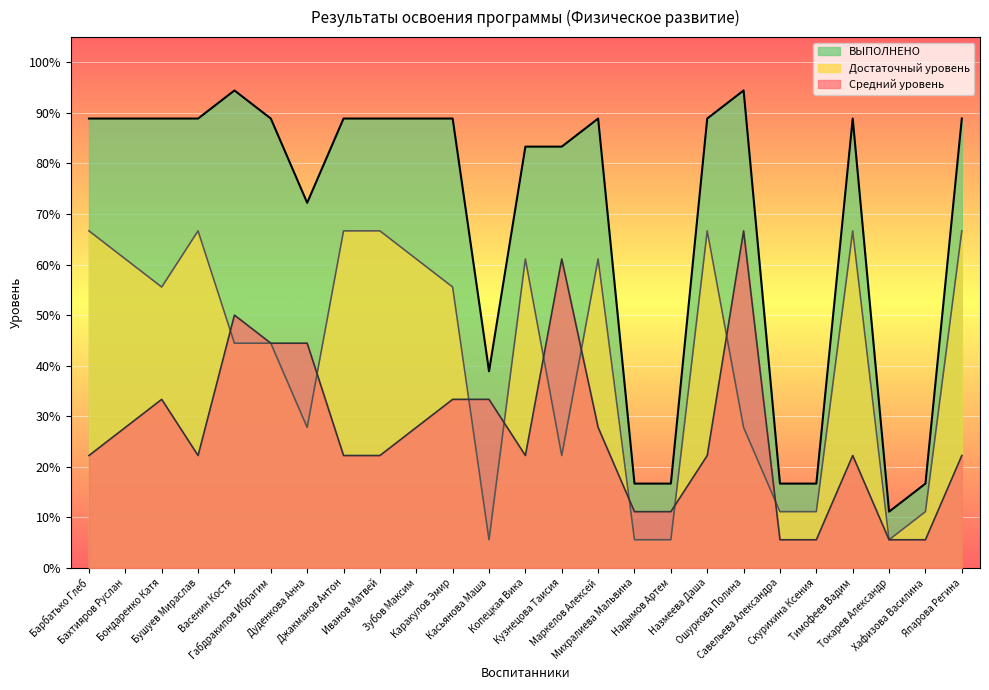

What is the maximum value shown in the chart?

0.9